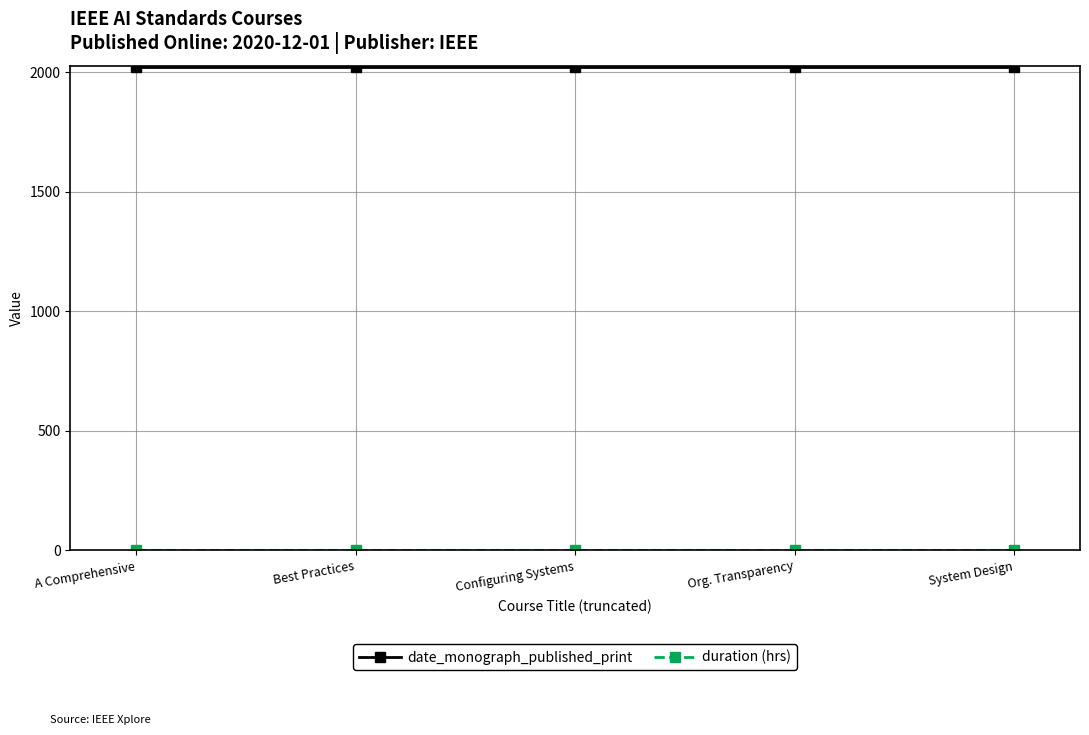

What is the minimum value for date_monograph_published_print?

2020